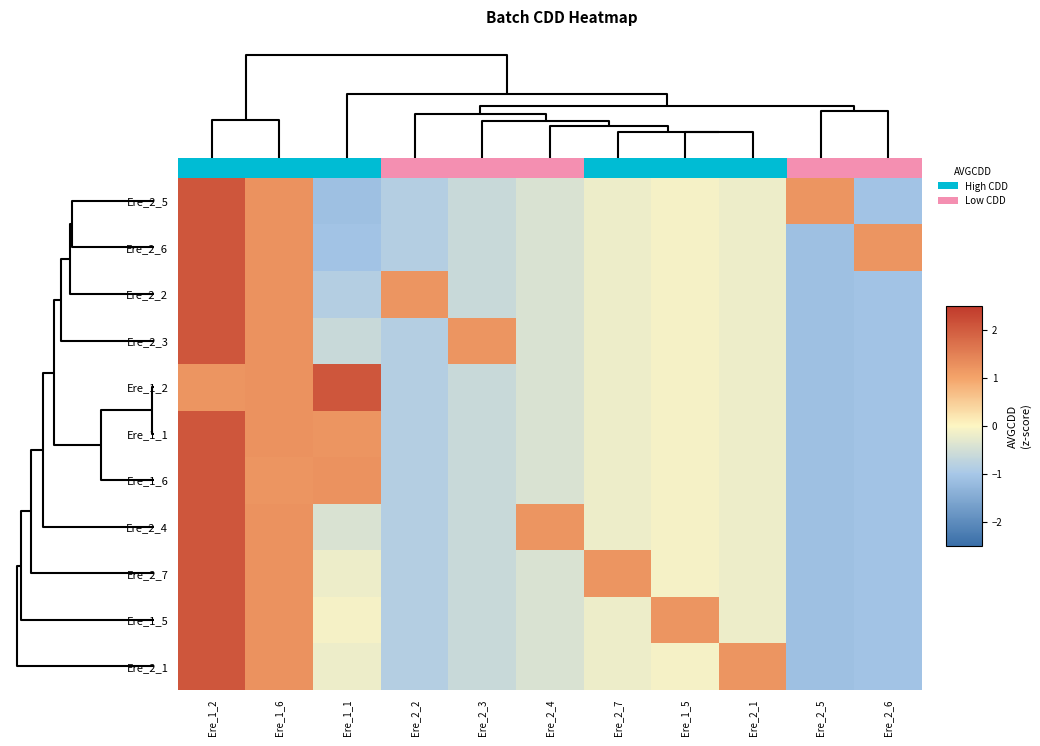

Reading left to right, what are all the values shown in this chart?

Ere_2_5: Ere_1_2=2.1	Ere_1_6=1.2	Ere_1_1=-1.1	Ere_2_2=-0.9	Ere_2_3=-0.6	Ere_2_4=-0.4	Ere_2_7=-0.2	Ere_1_5=-0.1	Ere_2_1=-0.2	Ere_2_5=1.2	Ere_2_6=-1.1
Ere_2_6: Ere_1_2=2.1	Ere_1_6=1.2	Ere_1_1=-1.1	Ere_2_2=-0.9	Ere_2_3=-0.6	Ere_2_4=-0.4	Ere_2_7=-0.2	Ere_1_5=-0.1	Ere_2_1=-0.2	Ere_2_5=-1.1	Ere_2_6=1.2
Ere_2_2: Ere_1_2=2.1	Ere_1_6=1.2	Ere_1_1=-0.9	Ere_2_2=1.2	Ere_2_3=-0.6	Ere_2_4=-0.4	Ere_2_7=-0.2	Ere_1_5=-0.1	Ere_2_1=-0.2	Ere_2_5=-1.1	Ere_2_6=-1.1
Ere_2_3: Ere_1_2=2.1	Ere_1_6=1.2	Ere_1_1=-0.6	Ere_2_2=-0.9	Ere_2_3=1.2	Ere_2_4=-0.4	Ere_2_7=-0.2	Ere_1_5=-0.1	Ere_2_1=-0.2	Ere_2_5=-1.1	Ere_2_6=-1.1
Ere_1_2: Ere_1_2=1.2	Ere_1_6=1.2	Ere_1_1=2.1	Ere_2_2=-0.9	Ere_2_3=-0.6	Ere_2_4=-0.4	Ere_2_7=-0.2	Ere_1_5=-0.1	Ere_2_1=-0.2	Ere_2_5=-1.1	Ere_2_6=-1.1
Ere_1_1: Ere_1_2=2.1	Ere_1_6=1.2	Ere_1_1=1.2	Ere_2_2=-0.9	Ere_2_3=-0.6	Ere_2_4=-0.4	Ere_2_7=-0.2	Ere_1_5=-0.1	Ere_2_1=-0.2	Ere_2_5=-1.1	Ere_2_6=-1.1
Ere_1_6: Ere_1_2=2.1	Ere_1_6=1.2	Ere_1_1=1.2	Ere_2_2=-0.9	Ere_2_3=-0.6	Ere_2_4=-0.4	Ere_2_7=-0.2	Ere_1_5=-0.1	Ere_2_1=-0.2	Ere_2_5=-1.1	Ere_2_6=-1.1
Ere_2_4: Ere_1_2=2.1	Ere_1_6=1.2	Ere_1_1=-0.4	Ere_2_2=-0.9	Ere_2_3=-0.6	Ere_2_4=1.2	Ere_2_7=-0.2	Ere_1_5=-0.1	Ere_2_1=-0.2	Ere_2_5=-1.1	Ere_2_6=-1.1
Ere_2_7: Ere_1_2=2.1	Ere_1_6=1.2	Ere_1_1=-0.2	Ere_2_2=-0.9	Ere_2_3=-0.6	Ere_2_4=-0.4	Ere_2_7=1.2	Ere_1_5=-0.1	Ere_2_1=-0.2	Ere_2_5=-1.1	Ere_2_6=-1.1
Ere_1_5: Ere_1_2=2.1	Ere_1_6=1.2	Ere_1_1=-0.1	Ere_2_2=-0.9	Ere_2_3=-0.6	Ere_2_4=-0.4	Ere_2_7=-0.2	Ere_1_5=1.2	Ere_2_1=-0.2	Ere_2_5=-1.1	Ere_2_6=-1.1
Ere_2_1: Ere_1_2=2.1	Ere_1_6=1.2	Ere_1_1=-0.2	Ere_2_2=-0.9	Ere_2_3=-0.6	Ere_2_4=-0.4	Ere_2_7=-0.2	Ere_1_5=-0.1	Ere_2_1=1.2	Ere_2_5=-1.1	Ere_2_6=-1.1